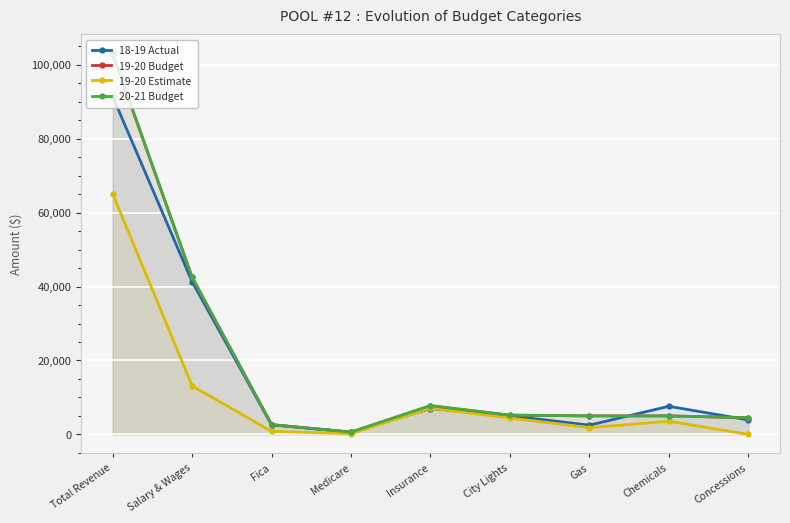

Where is 20-21 Budget nearest to the value 51863?

Salary & Wages